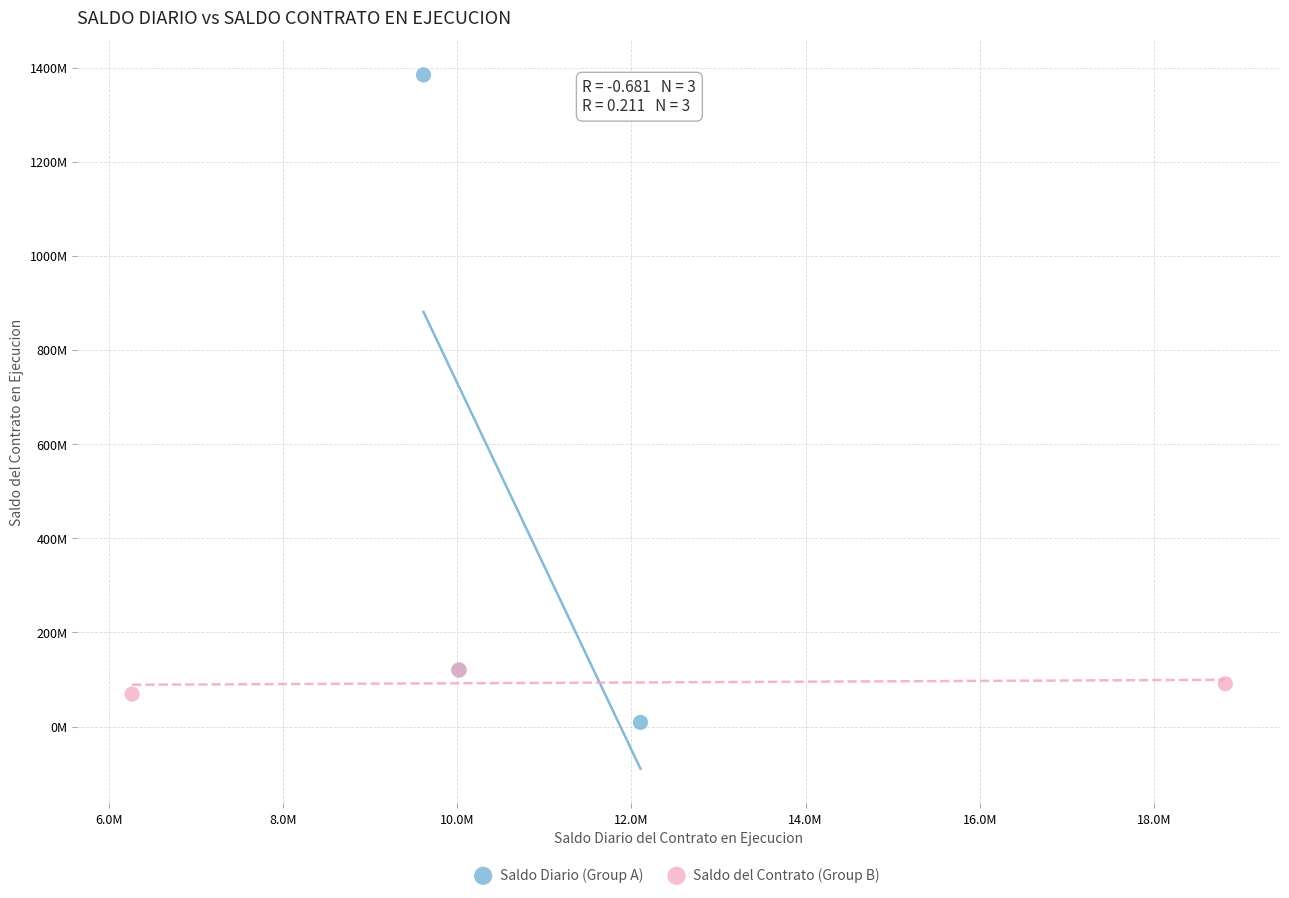

What are all the series names shown in the legend?

Saldo Diario (Group A), Saldo del Contrato (Group B)